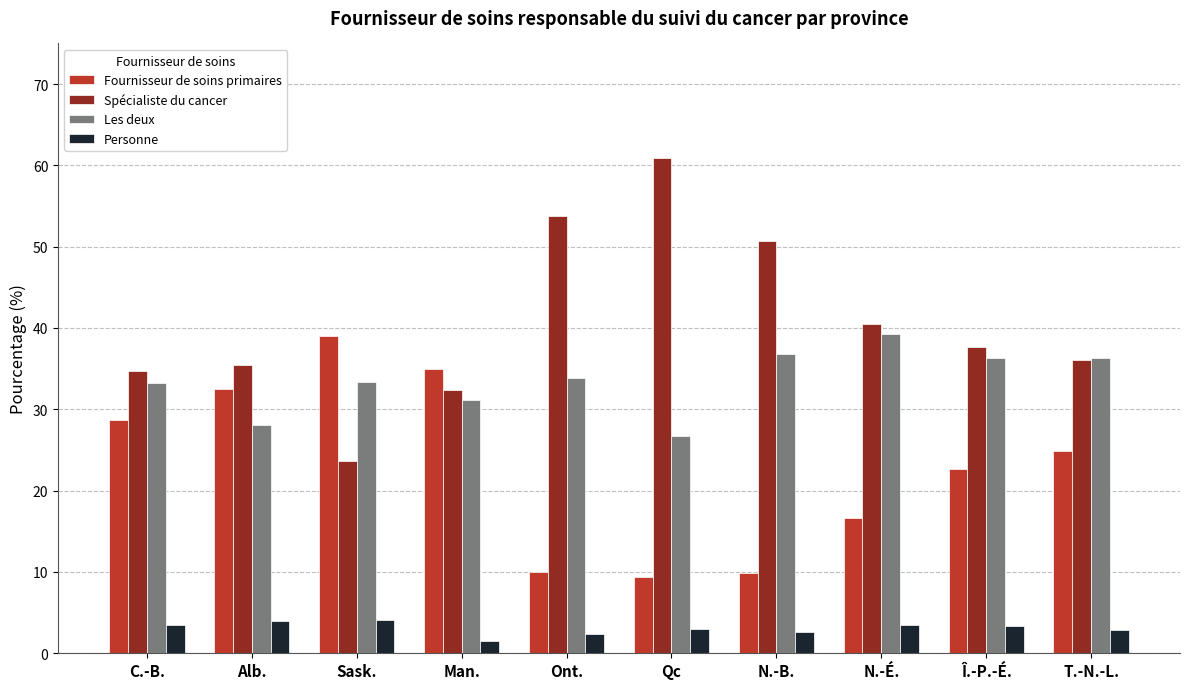

What is the value of the Les deux bar at the 5th from the left?

33.8